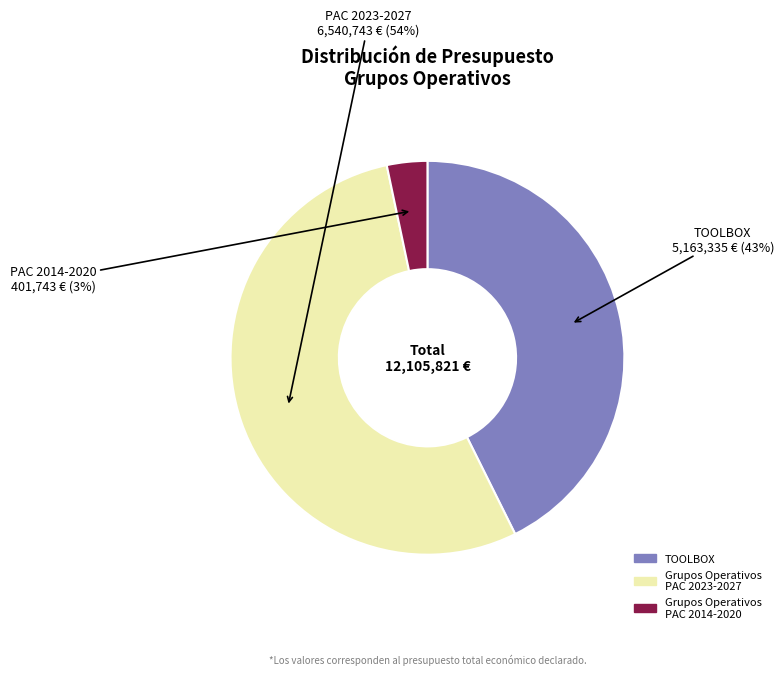

Is there a majority slice in this chart?

Yes